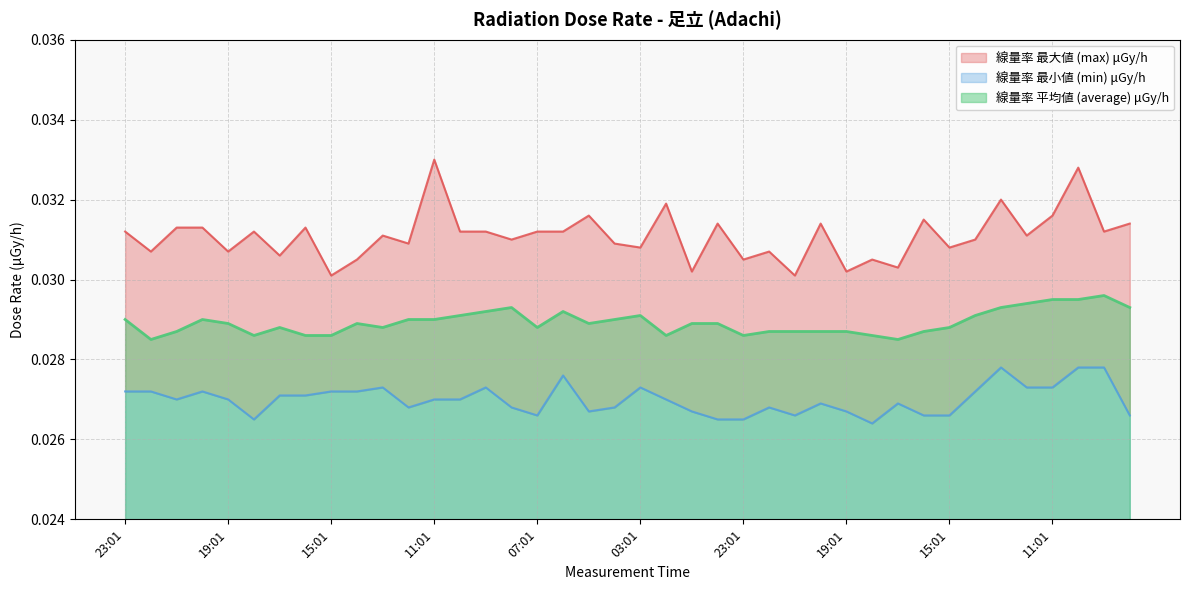

True or false: 線量率 最大値 (max) μGy/h and 線量率 最小値 (min) μGy/h cross at least once.

False